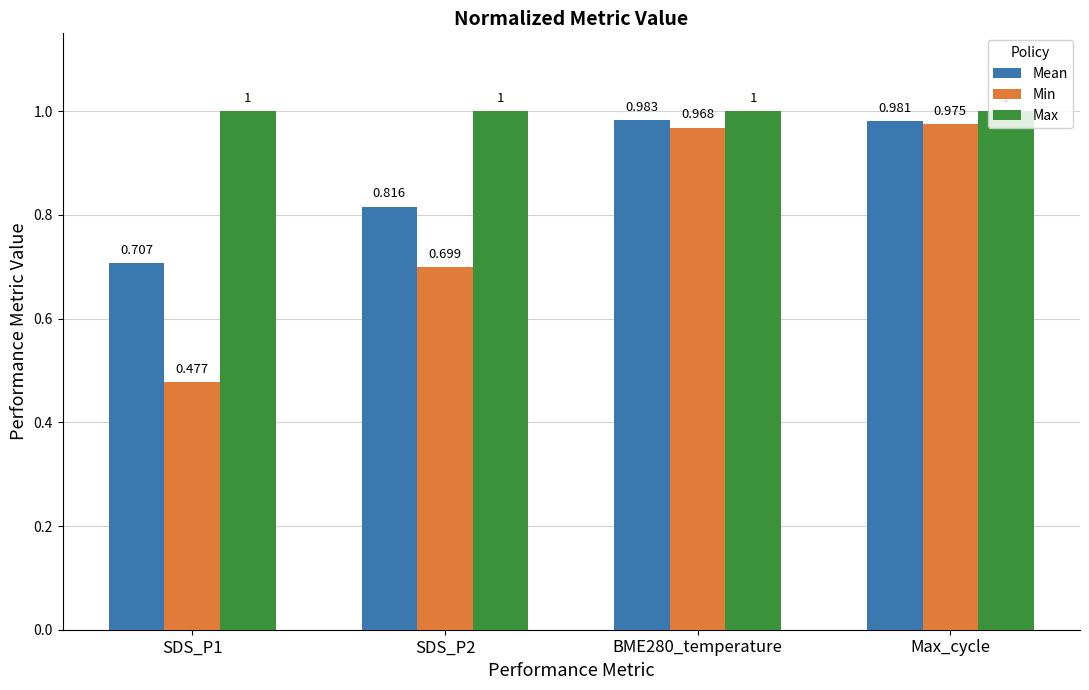

Which series has the widest spread of values?

Min